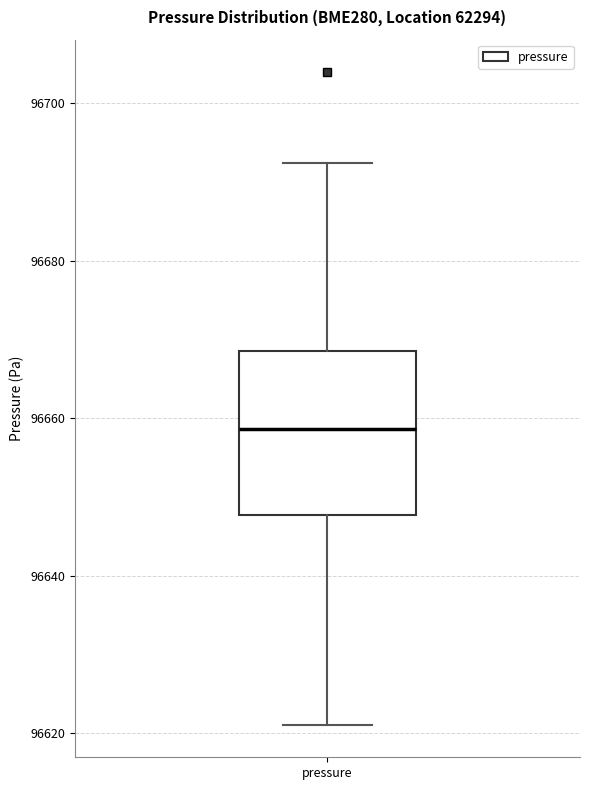

Read this box plot against the y-axis: the position of the median line, the range covered by the box, and the ends of both whiskers. The values are not printed on the chart, so give them approximately, as read against the axis.

median 96658, box 96648 to 96668, whiskers 96622 to 96692